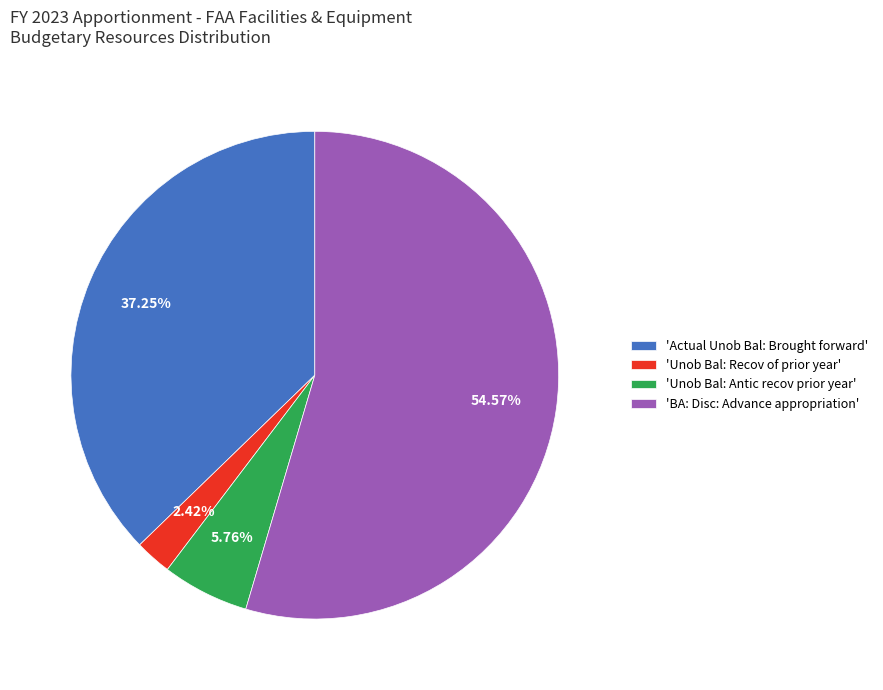

Rank the categories by value from lowest to highest.

'Unob Bal: Recov of prior year', 'Unob Bal: Antic recov prior year', 'Actual Unob Bal: Brought forward', 'BA: Disc: Advance appropriation'